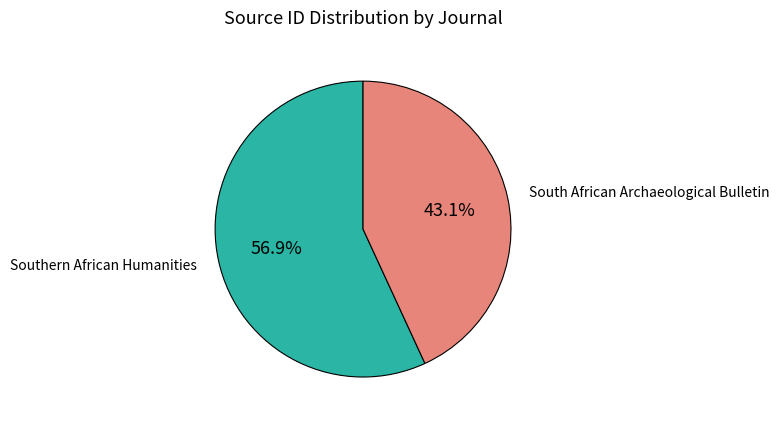

Which slice represents more than half of the pie?

Southern African Humanities